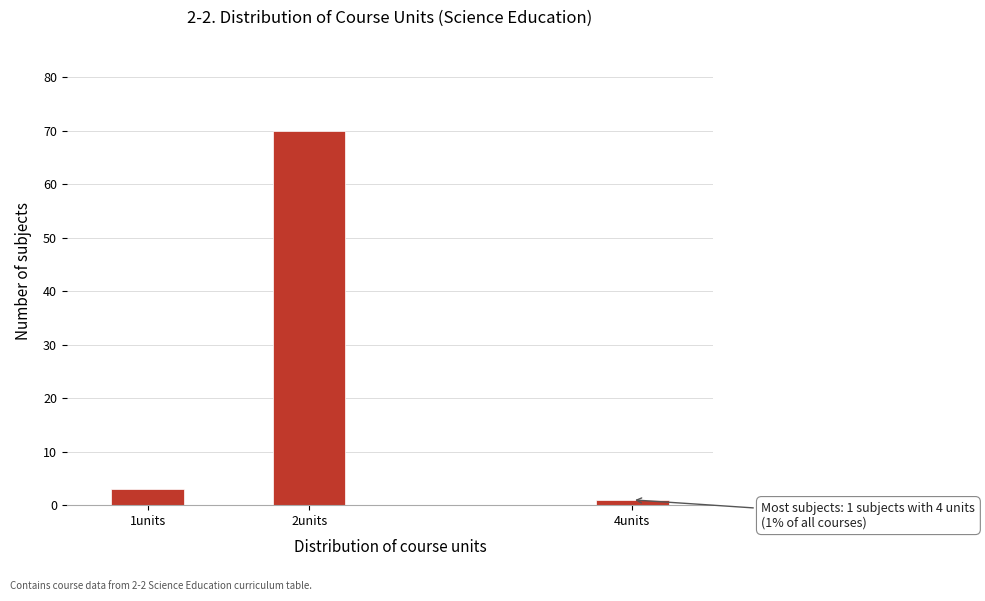

Reading left to right, extract all data points from this chart.

1units=3	2units=70	4units=1